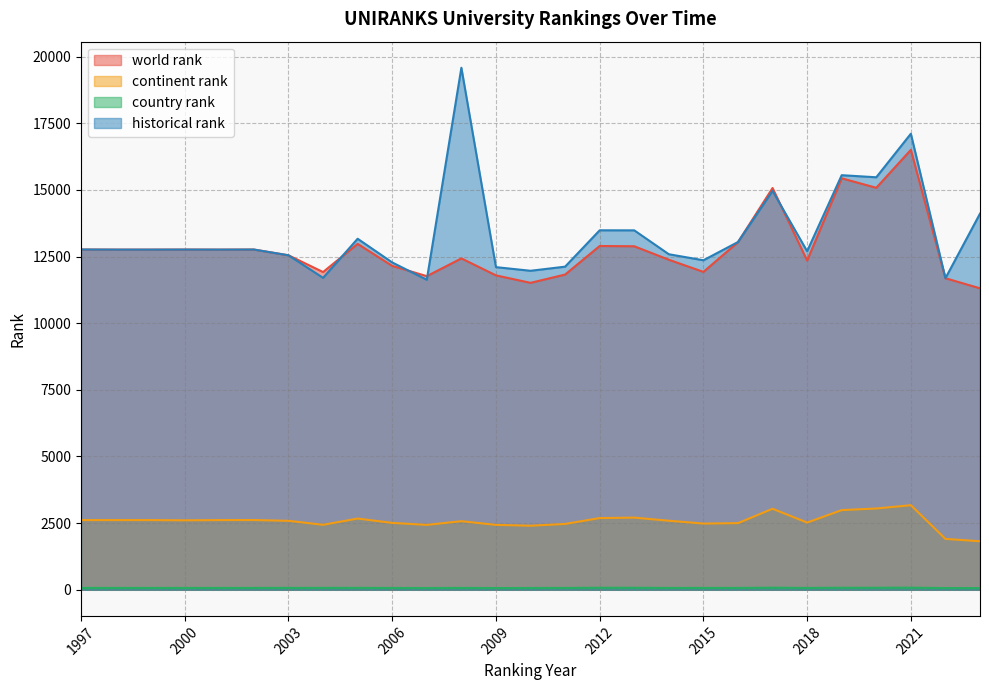

What is the sum of the continent rank values at 2003 and 2020?

5636.0